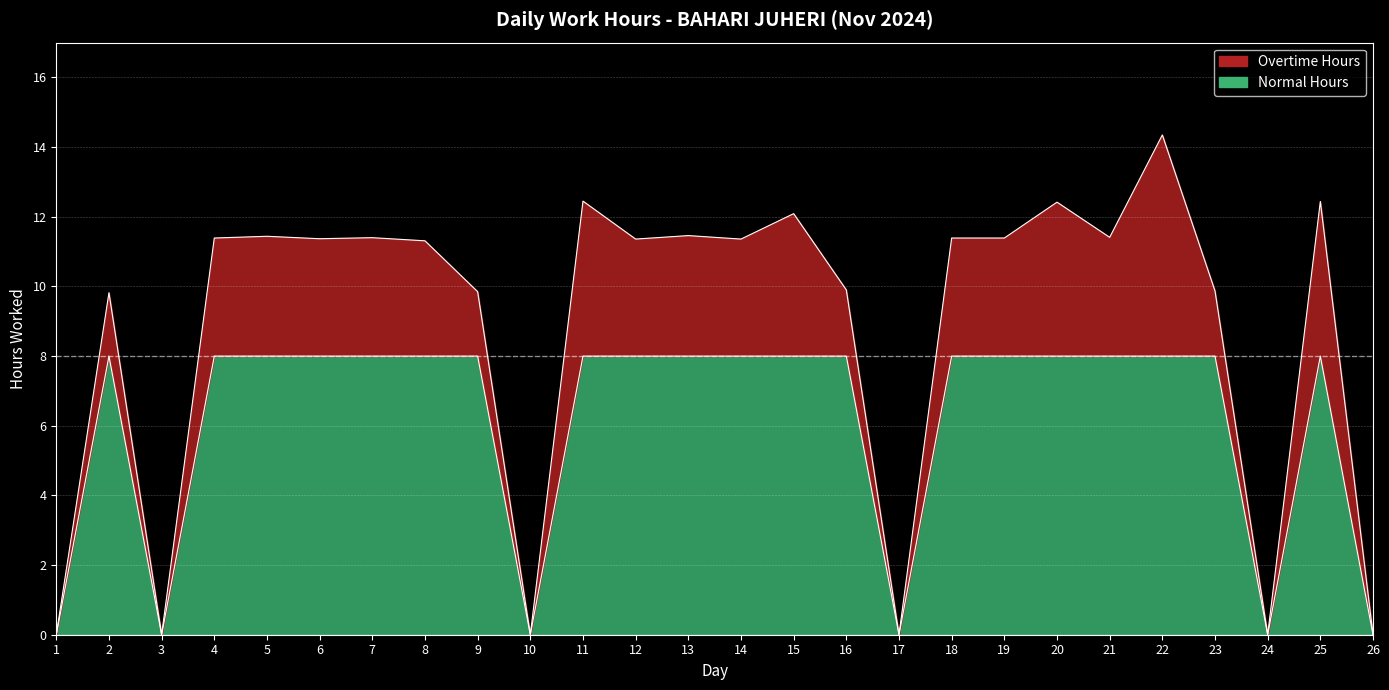

Count the number of categories in the chart.

26